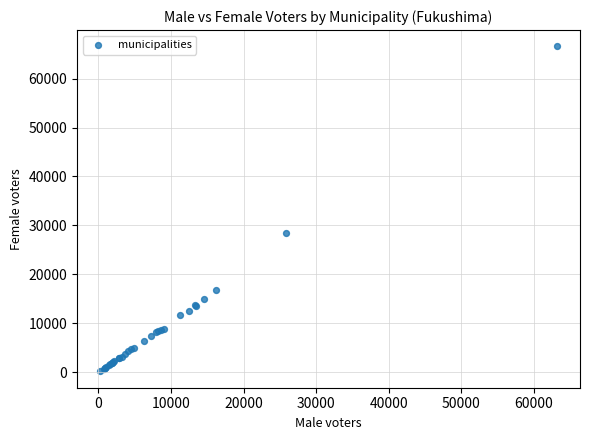

What Y value in the scatter plot is closest to 33381?

28551